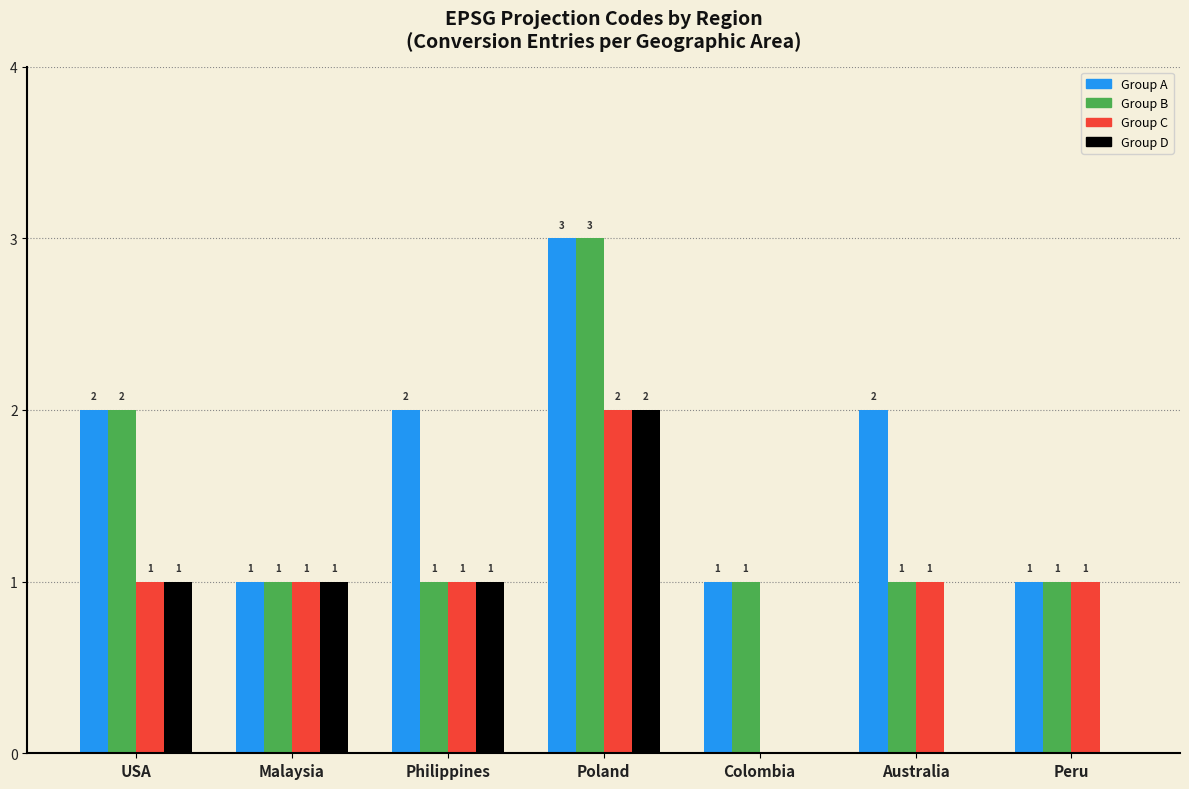

What is the spread (max minus min) of values at Philippines?

1